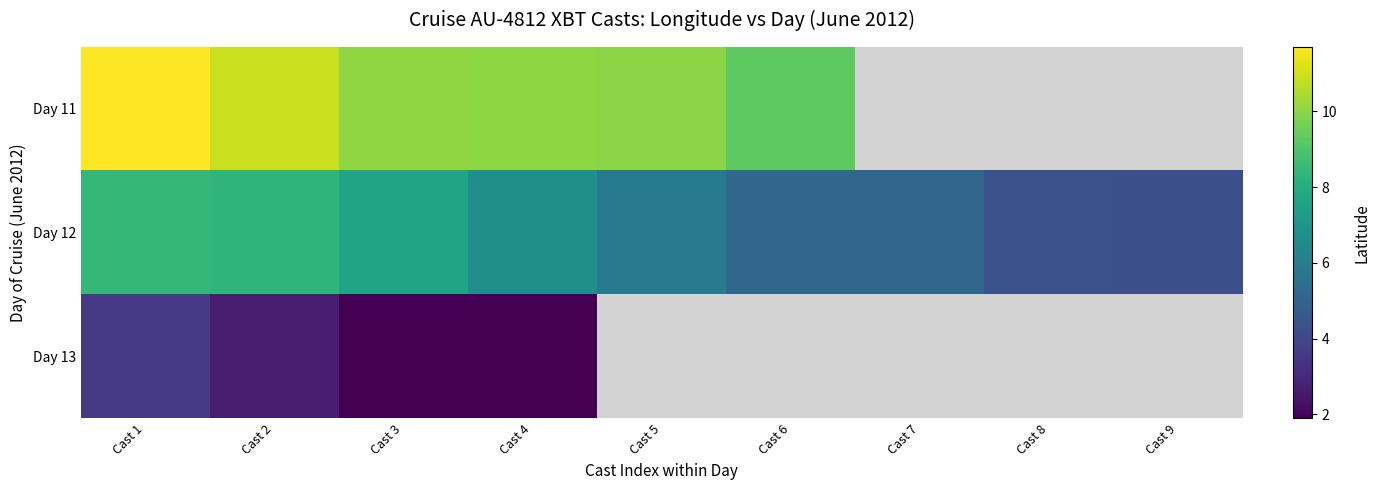

The row_0 series shows 17.5 at Cast 3. True or false?

False